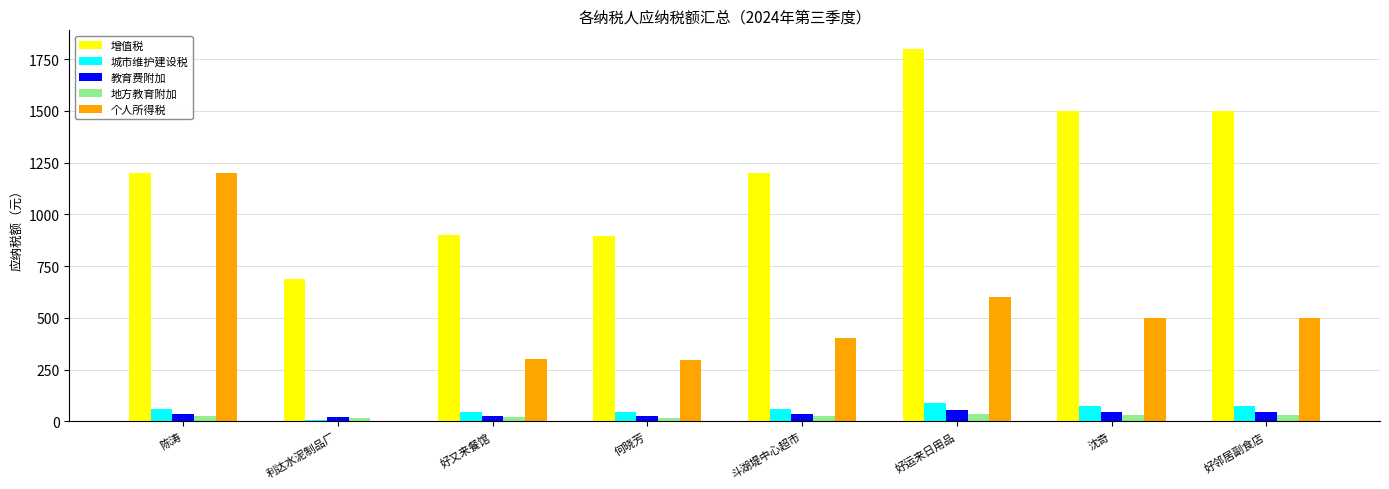

Which series has the largest total across all categories?

增值税